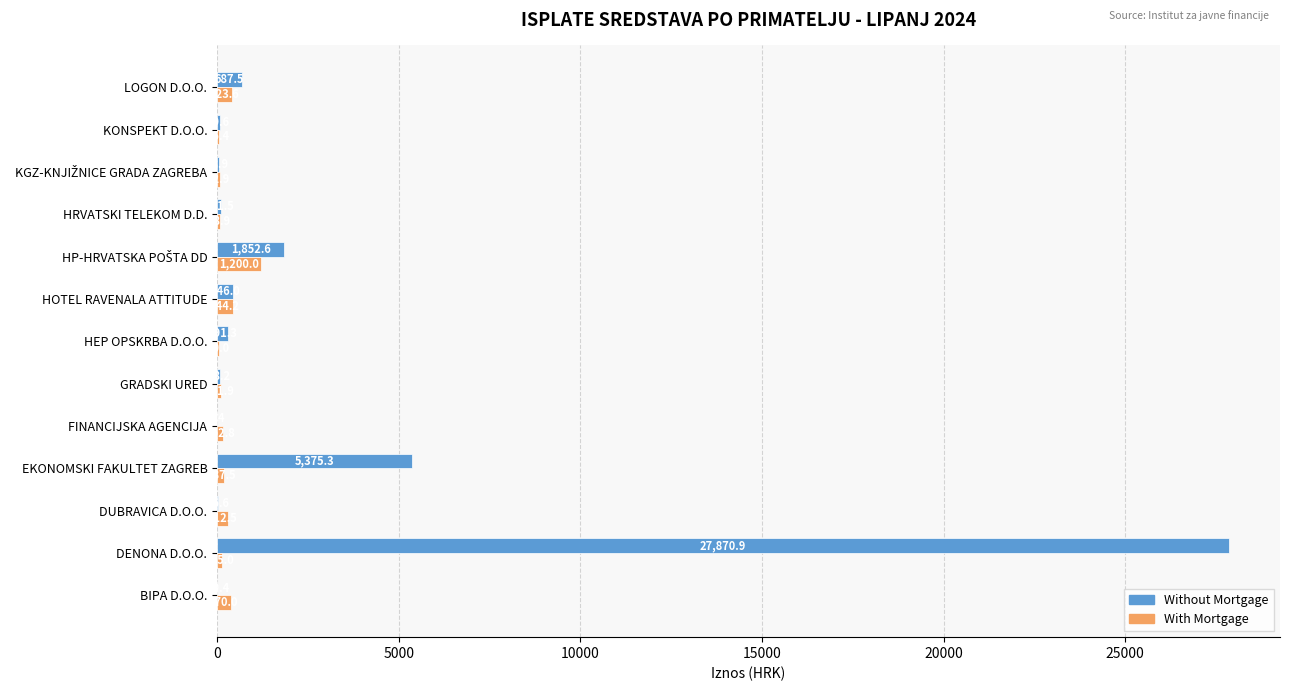

What is the approximate value of With Mortgage at GRADSKI URED?

101.9